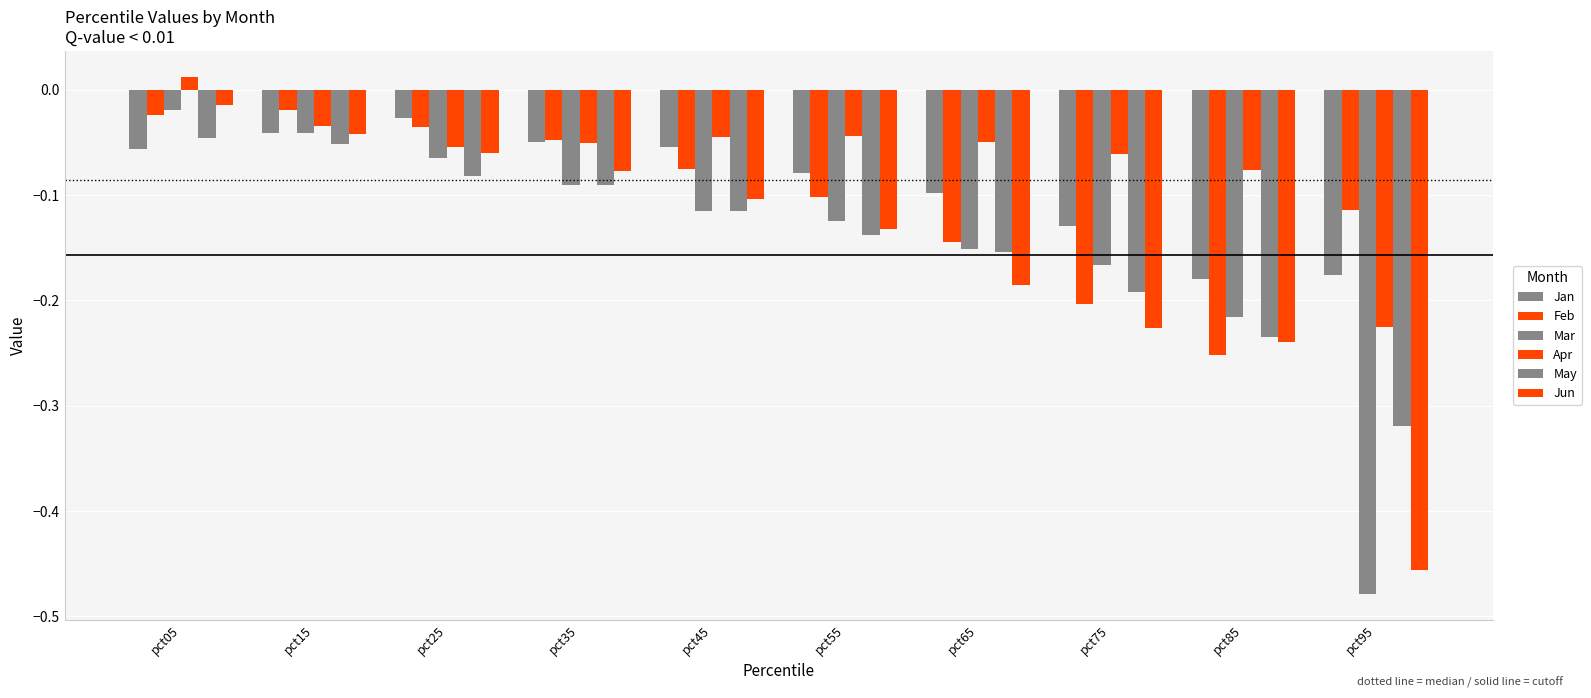

How many groups of bars are there?

10